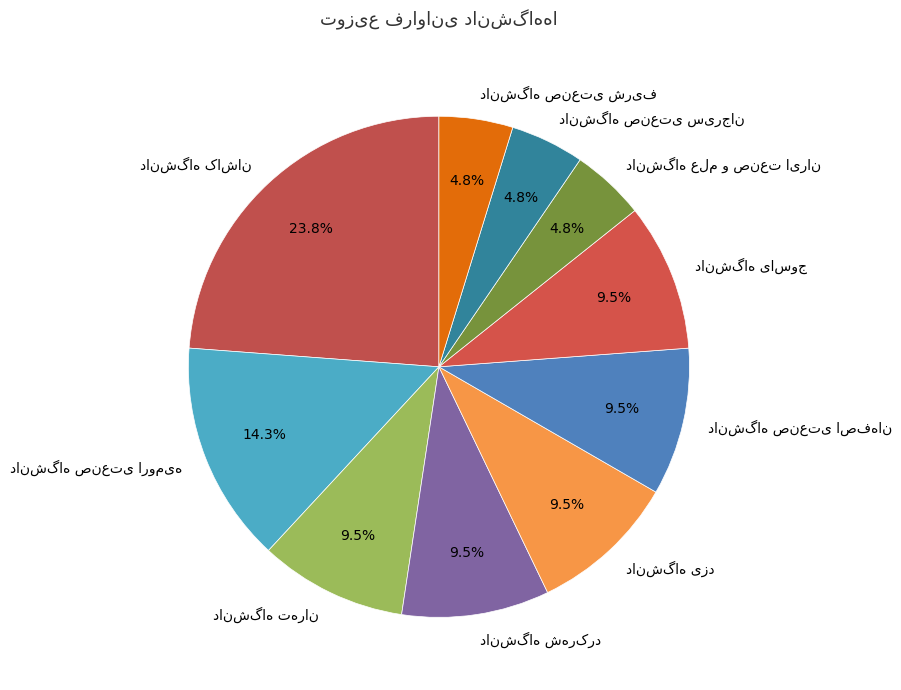

Does any single category account for the majority?

No